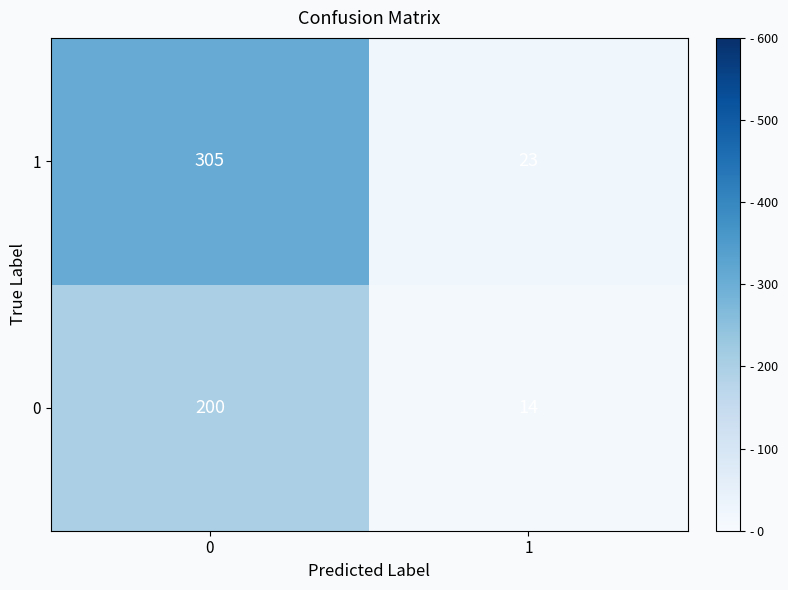

What is the total value across all series at 1?

37